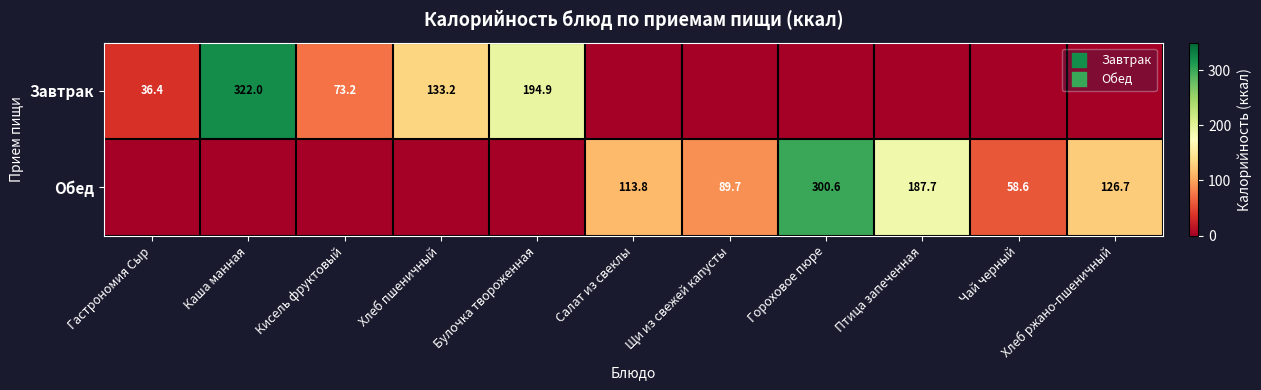

Which series has the largest range (max minus min)?

Завтрак